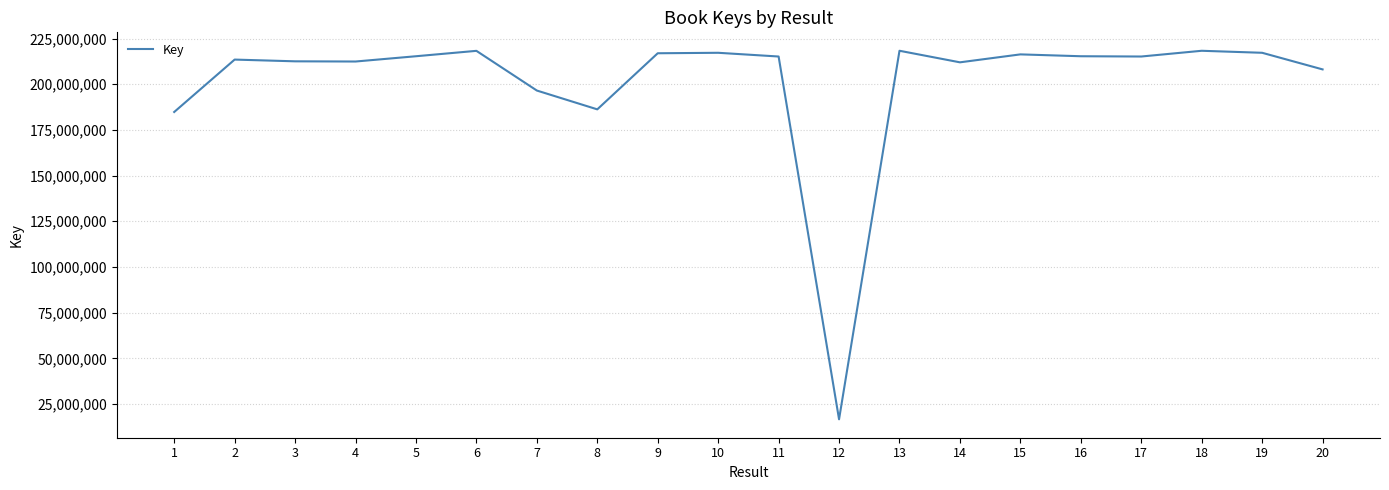

Approximately how many times larger is the value at 19 compared to 1?

1.2